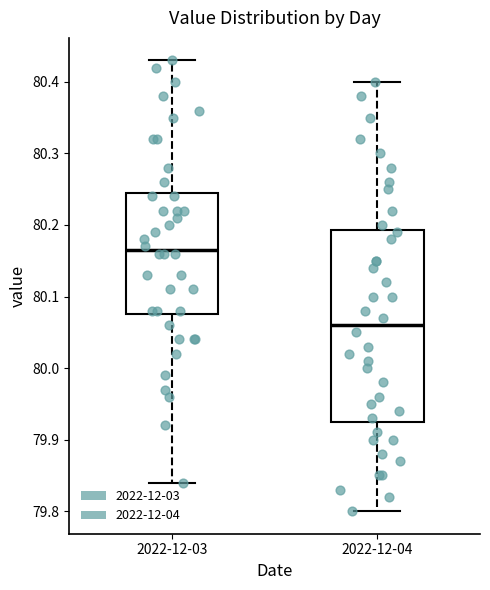

Comparing the boxes themselves (not the whiskers), which one is the tallest?

2022-12-04